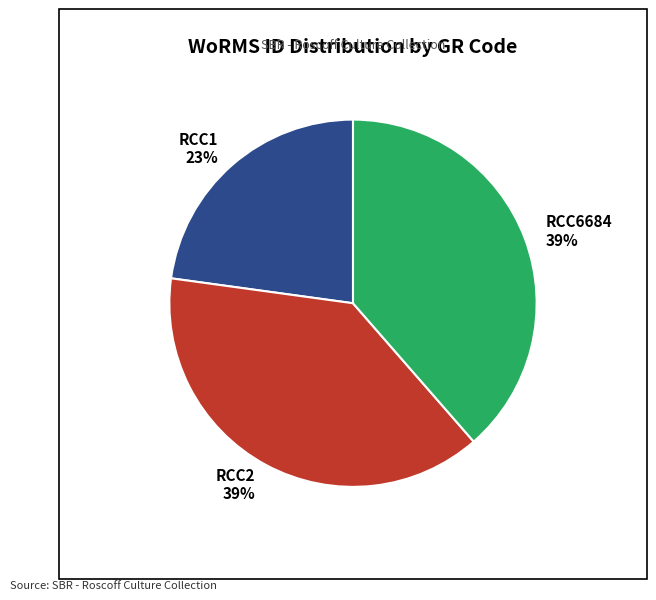

True or false: RCC2 accounts for 39% of the total.

True